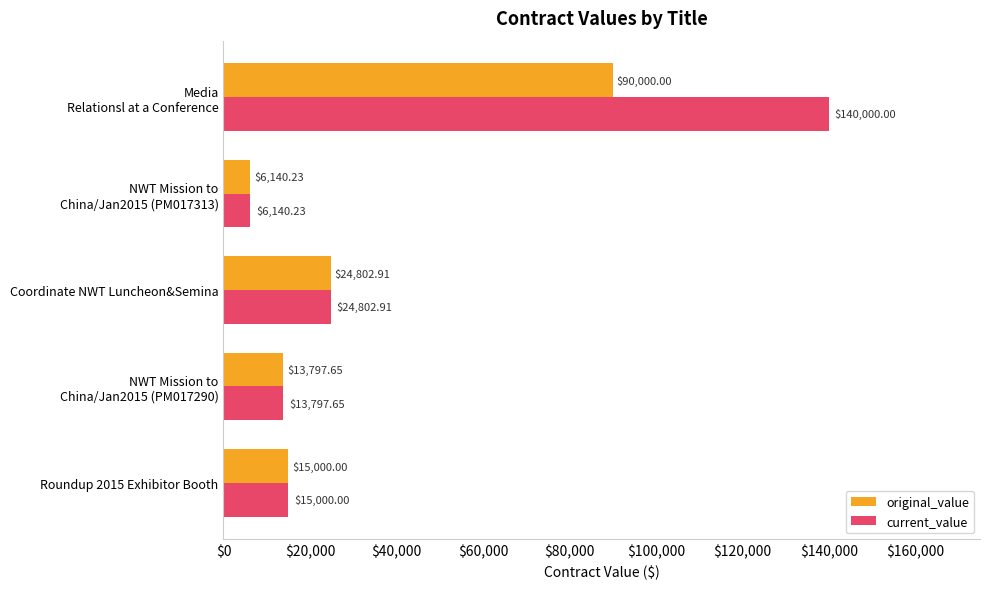

What is the sum of all original_value values?

149740.8